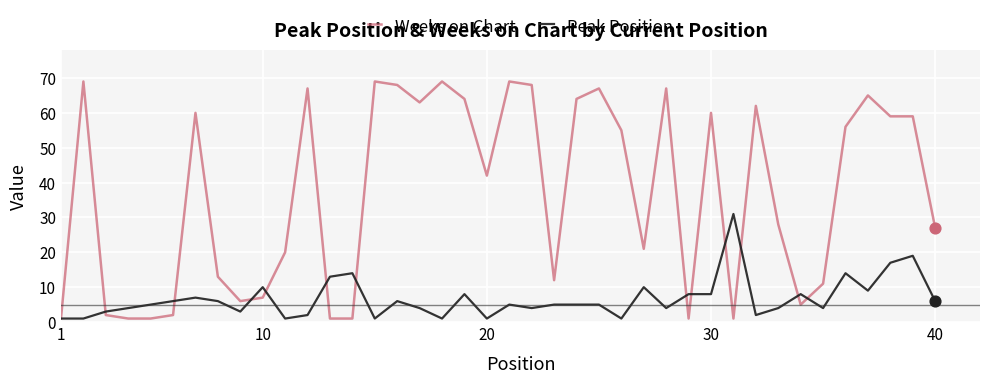

What is the maximum value shown in the chart?

69